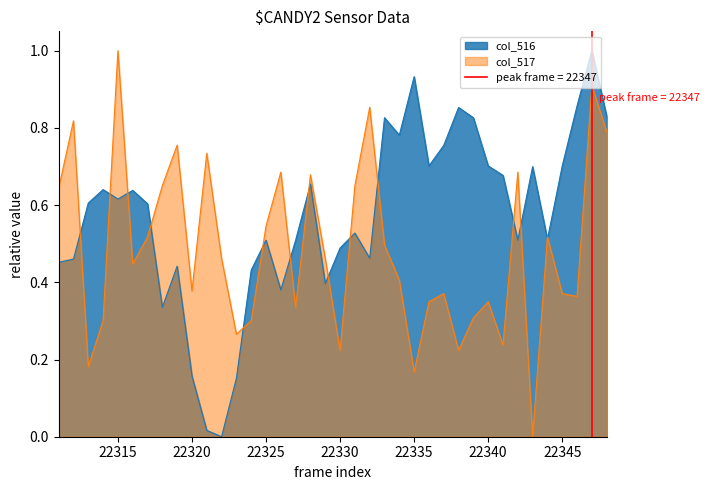

What is the difference between the maximum and second lowest values in the col_516 series?

1.0